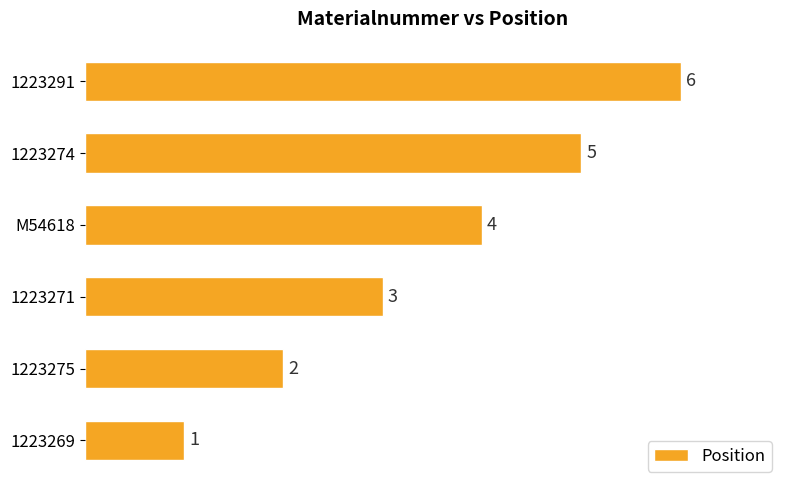

What is the approximate value at 1223291?

6